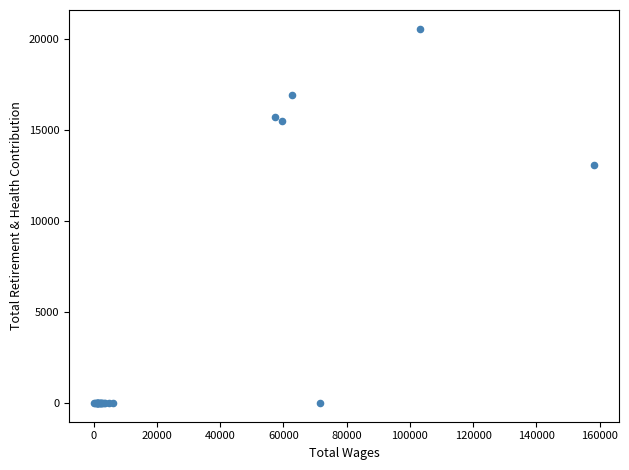

What Y value in the scatter plot is closest to 10274?

13059